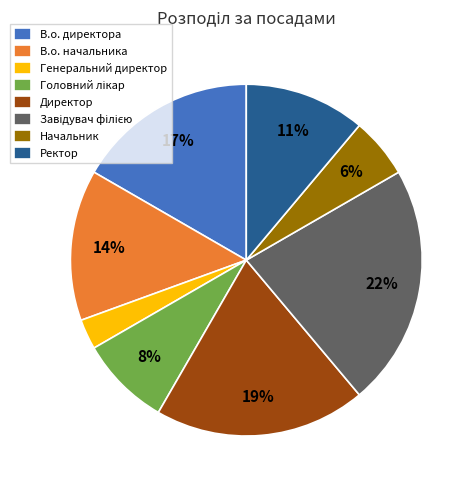

To the nearest percent, what is the difference between the В.о. начальника and В.о. директора slice percentages?

3%